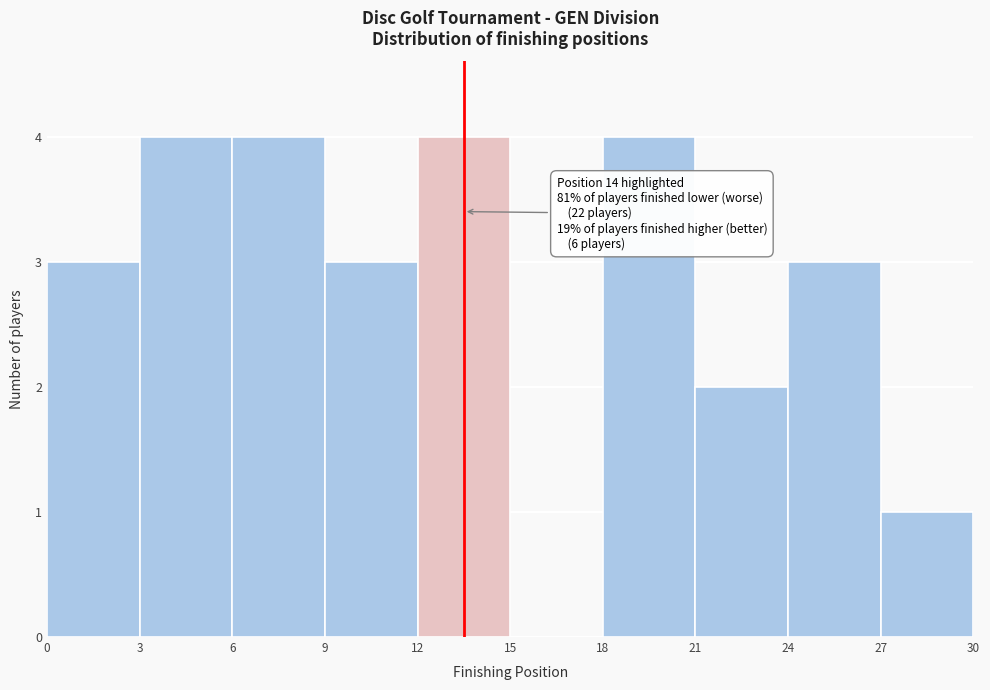

Reading left to right, extract all data points from this chart.

0=3	3=4	6=4	9=3	12=4	15=0	18=4	21=2	24=3	27=1